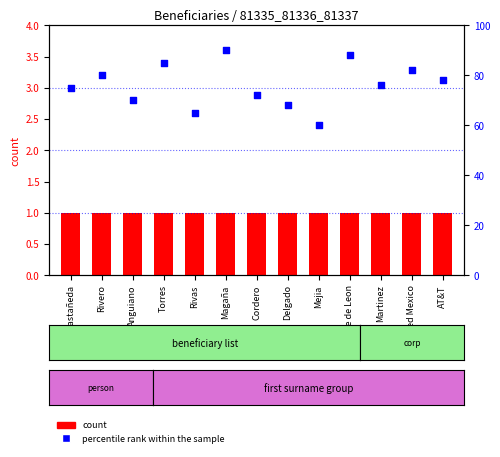

Which series has the widest spread of Y values?

percentile rank within the sample